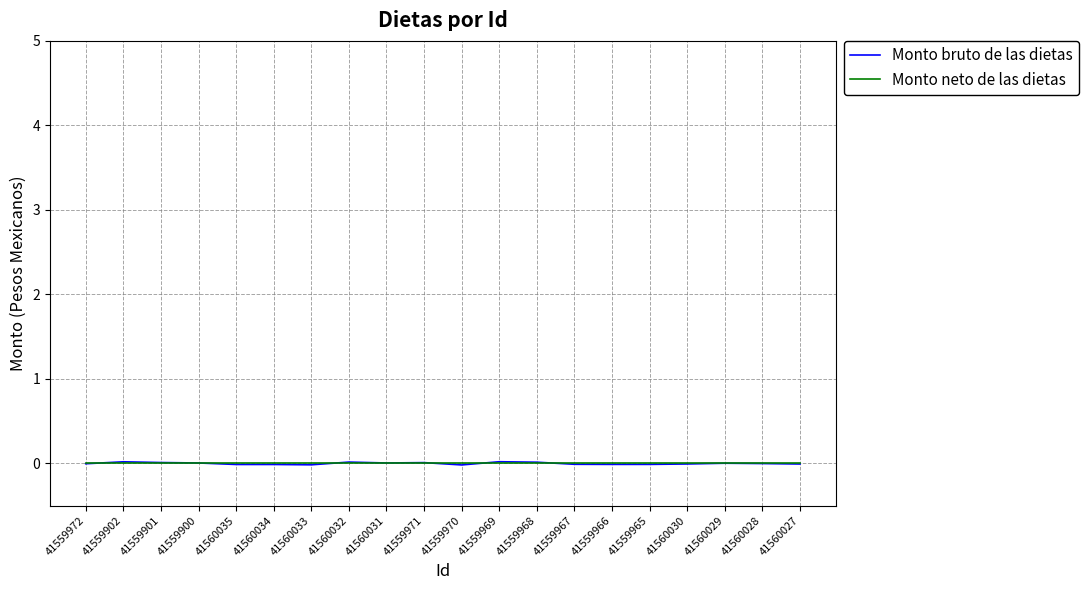

Which series has the widest spread of values?

Monto bruto de las dietas